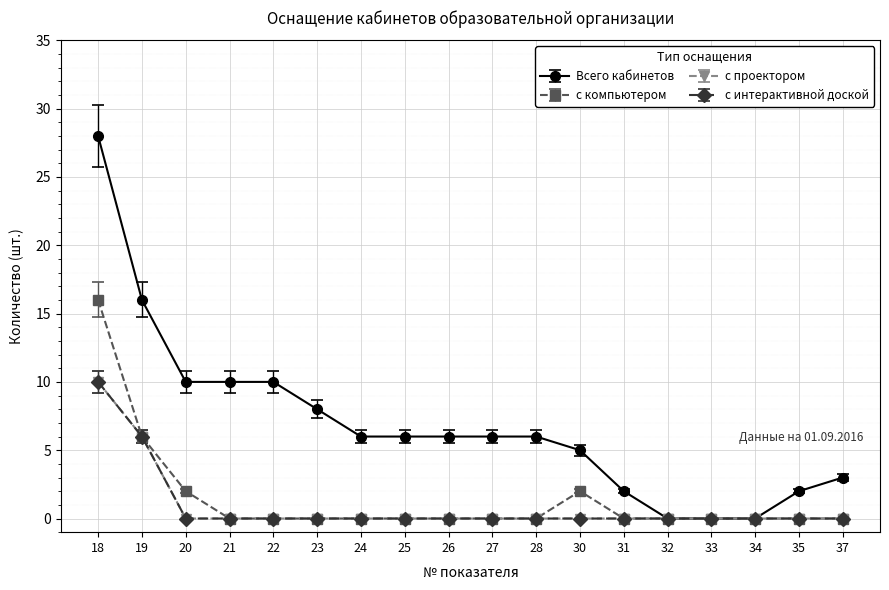

True or false: с компьютером has more than 2 points higher than both neighbors.

False